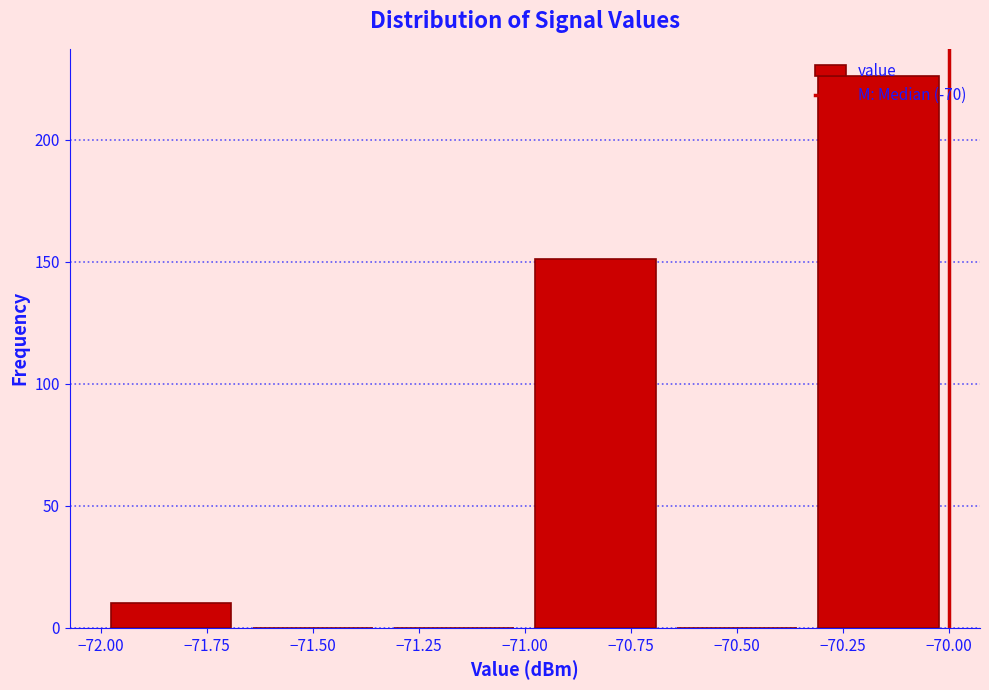

Reading left to right, list every bar in this chart as the range it spans on the x-axis followed by its height. Neither the bar edges nor the heights are printed on the chart, so give them approximately, as read against the axes.

-72.00 to -71.65: 10
-71.65 to -71.35: 0
-71.35 to -71.00: 0
-71.00 to -70.65: 150
-70.65 to -70.35: 0
-70.35 to -70.00: 225